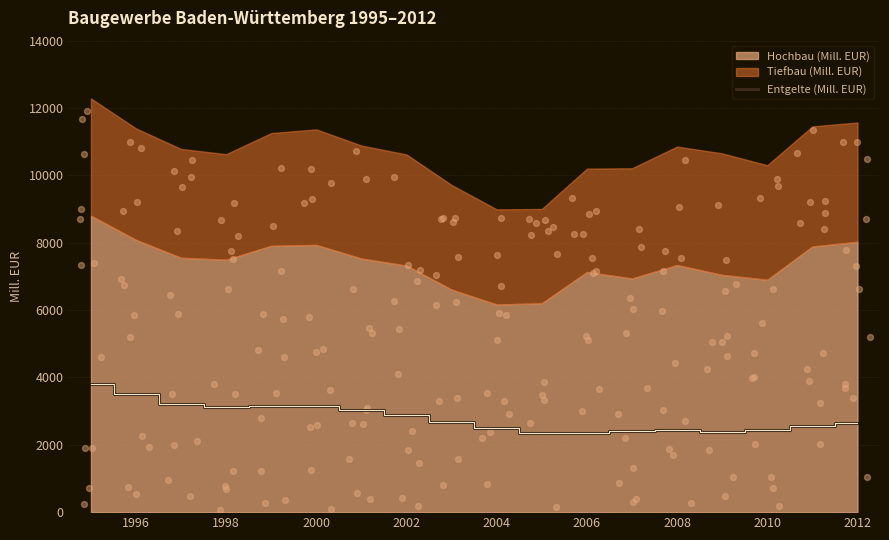

The value of Entgelte (Mill. EUR) at 2004 is 2487. True or false?

True